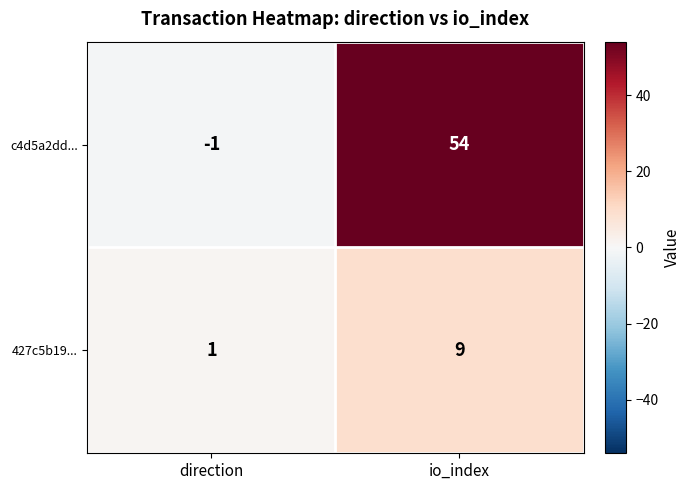

List the series in order of their overall mean, lowest first.

427c5b19..., c4d5a2dd...